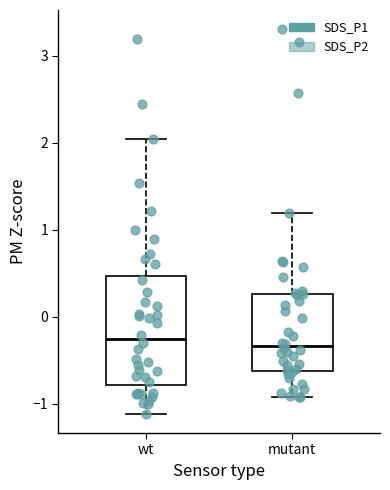

Which box is the tallest, from its lower edge to its upper edge?

wt